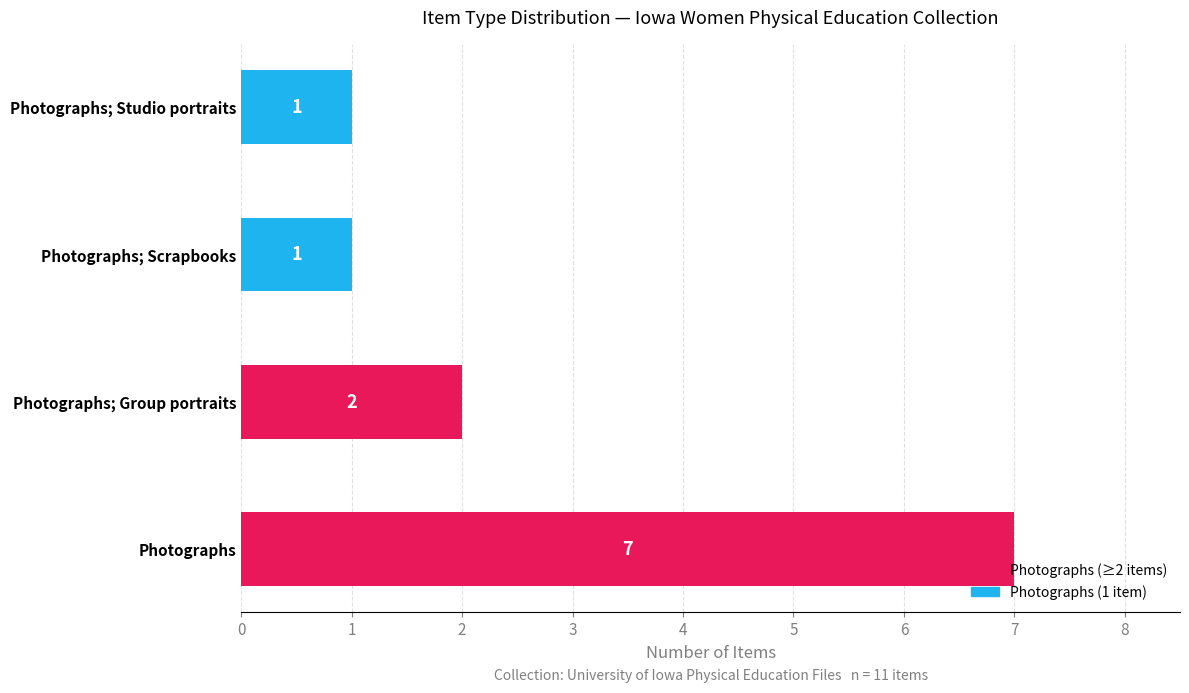

How many categories are shown in the chart?

4